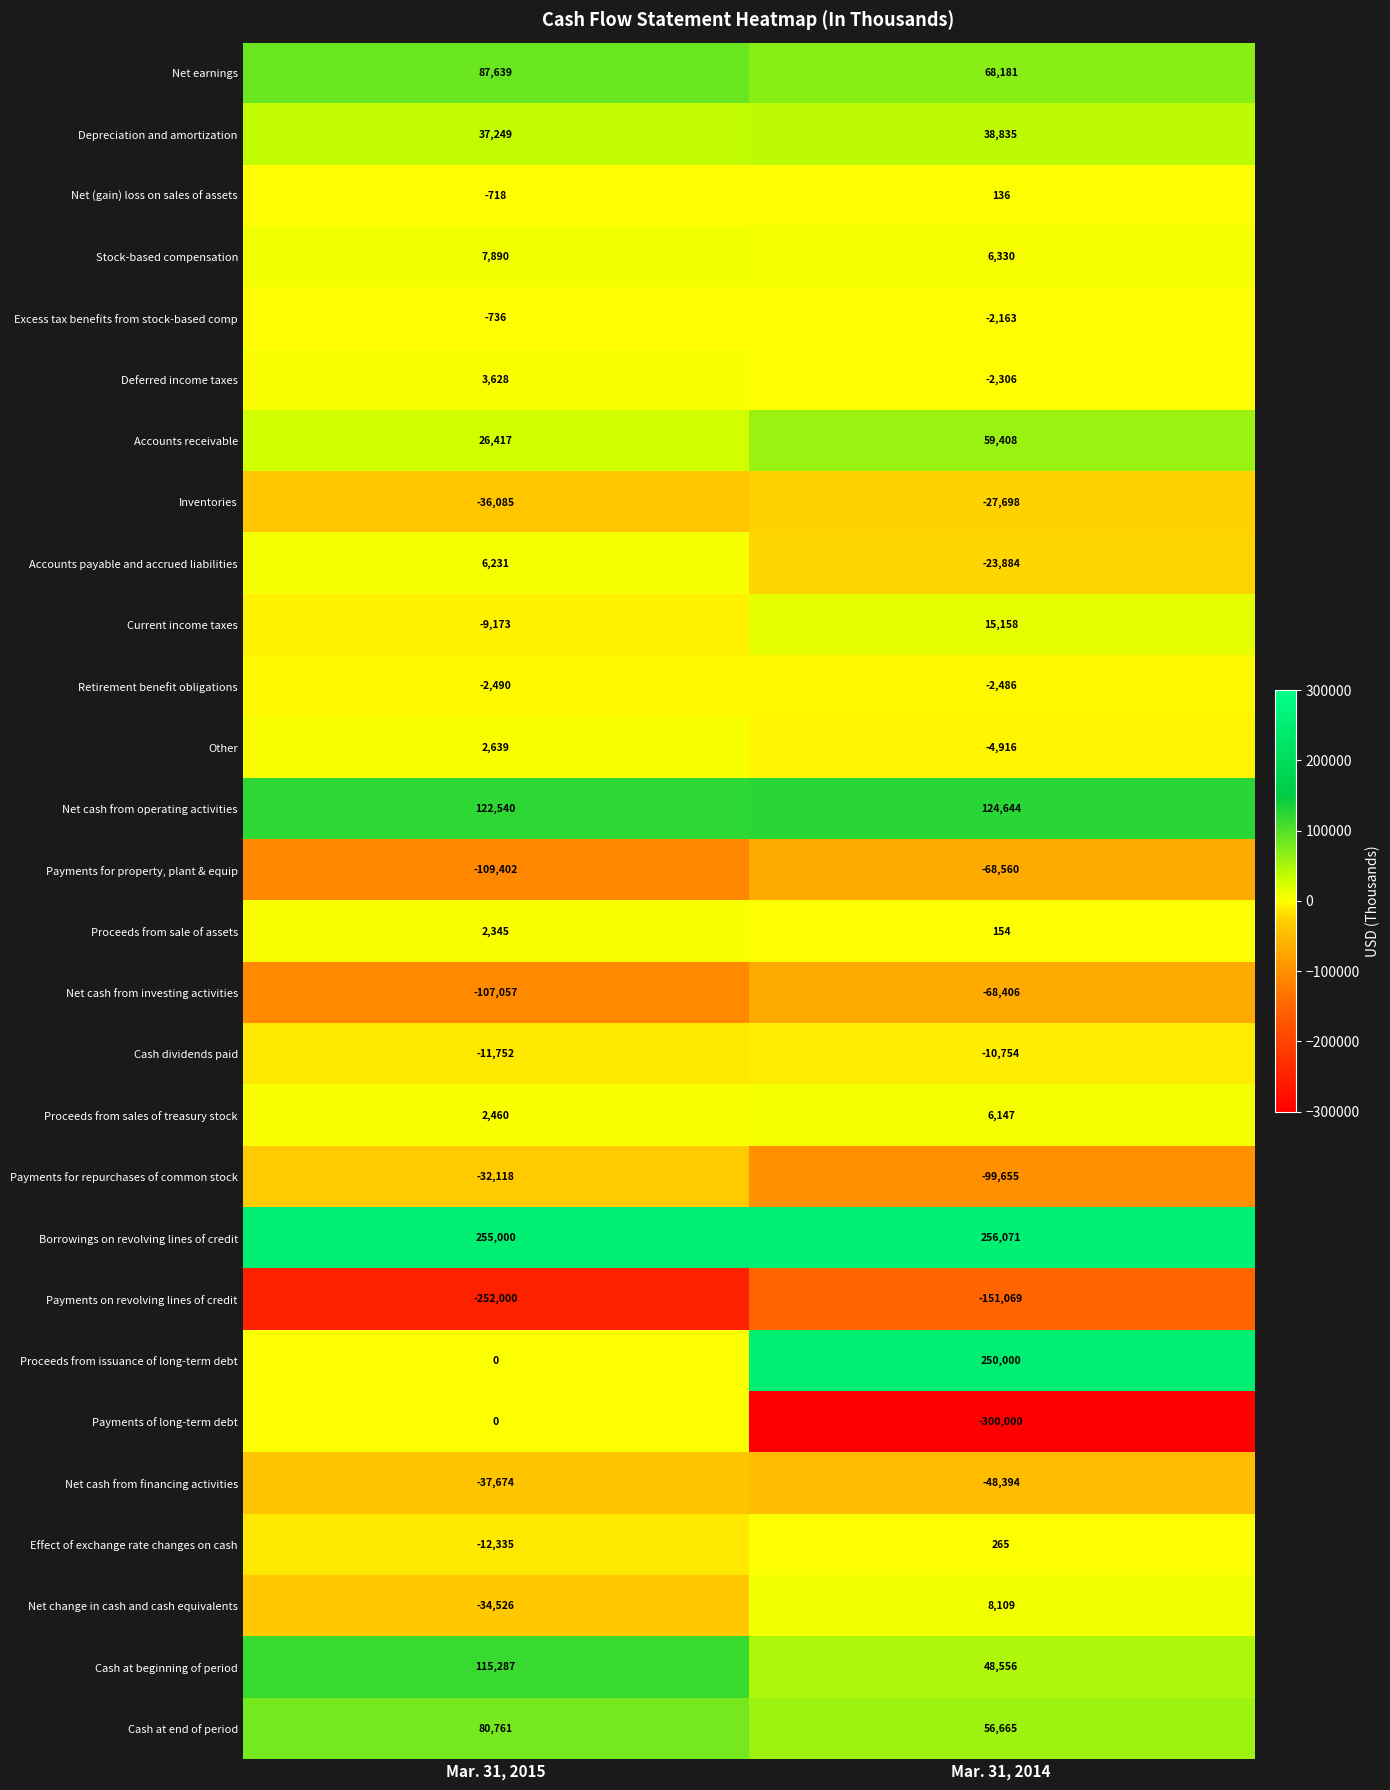

At which label is Depreciation and amortization closest to 38042?

Mar. 31, 2015